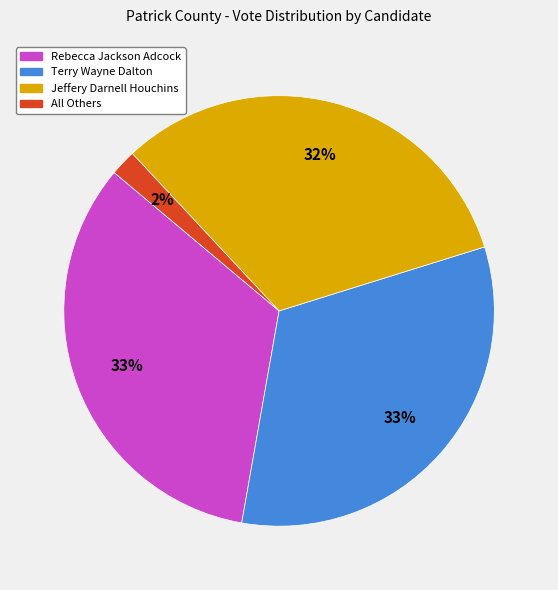

Does Jeffery Darnell Houchins account for over 50% of the chart?

No